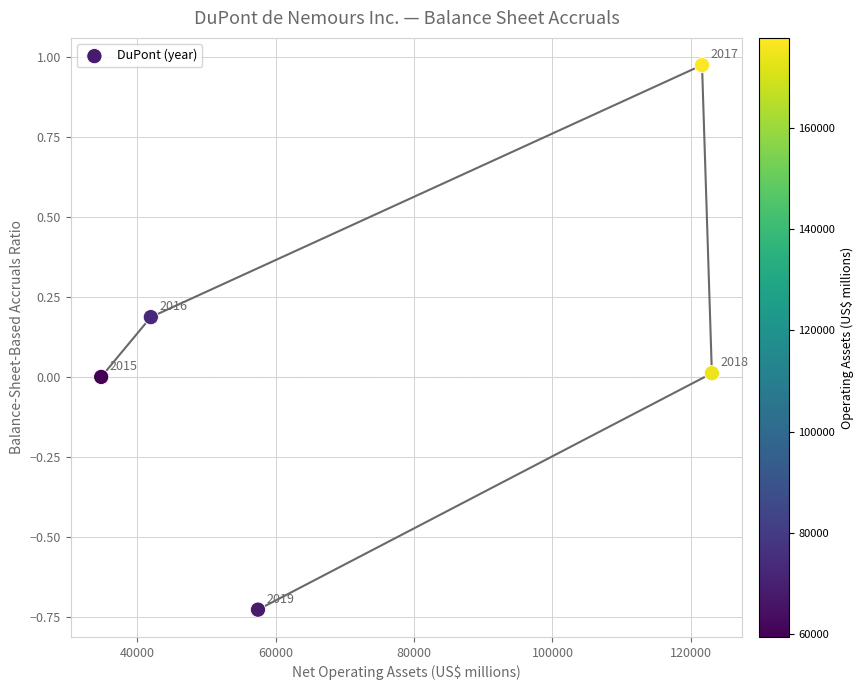

What is the average X value?

75779.0